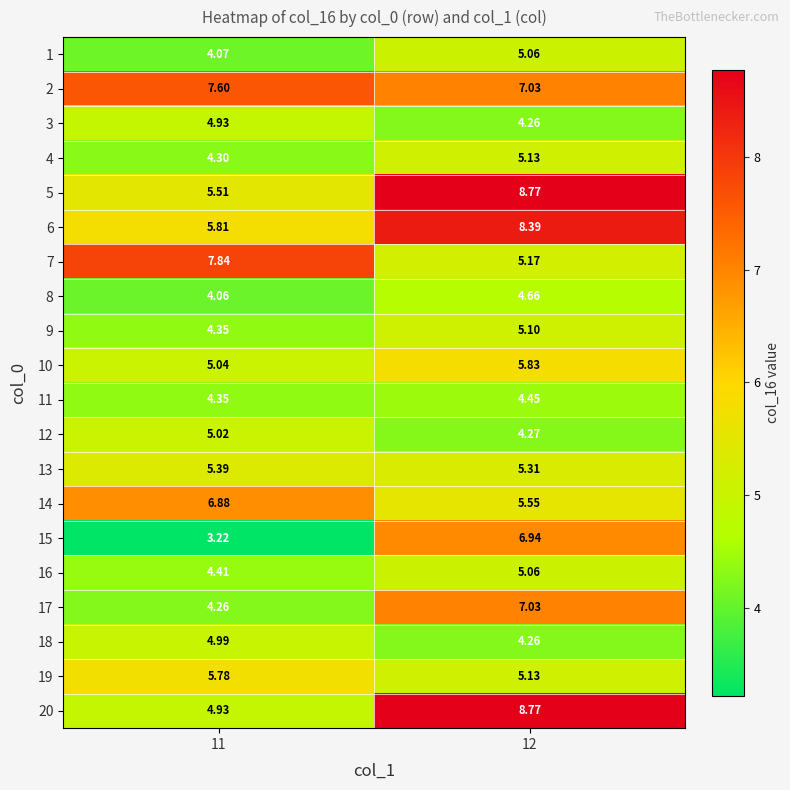

Is the value of 18 at 11 greater than the value of 15 at 12?

No